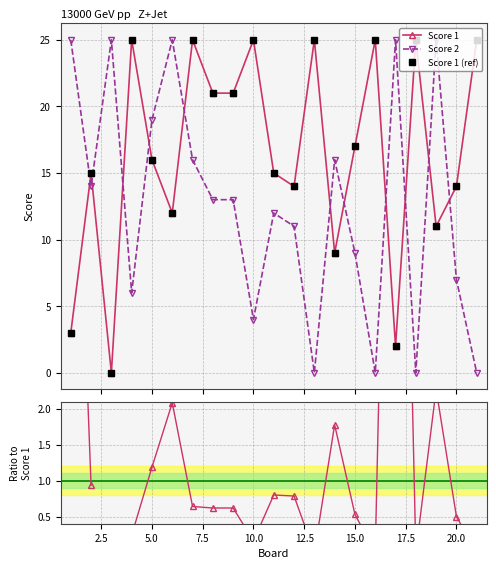

Where is the first local minimum for Score 2?

2